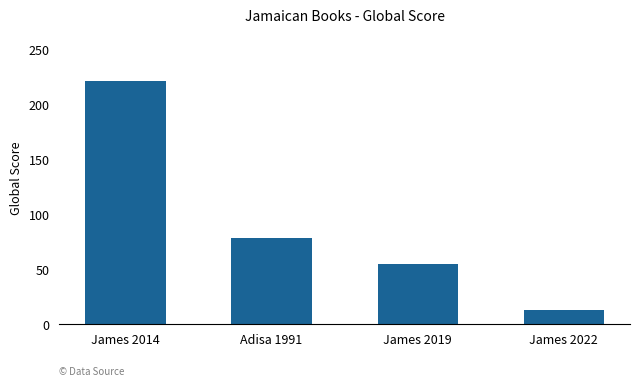

What is the ratio of the value at James 2014 to the value at James 2022?

17.1